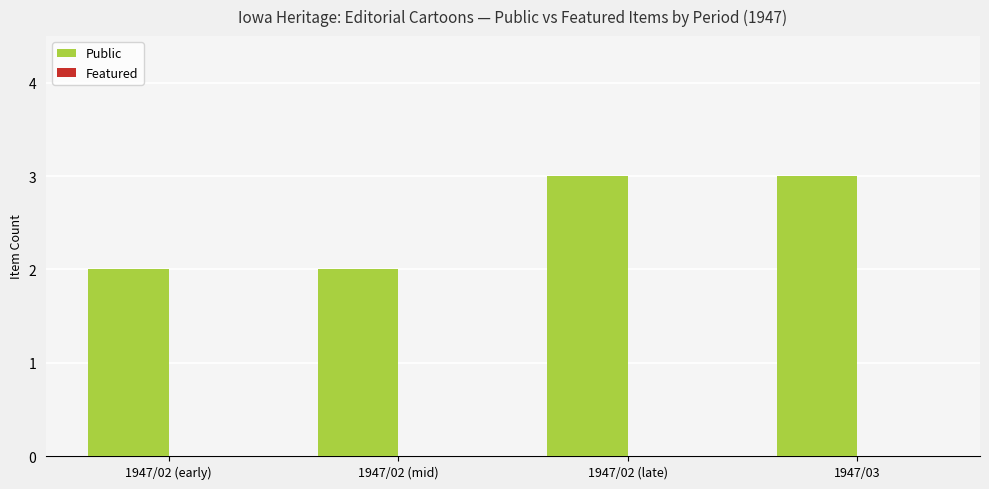

What is the maximum value shown in the chart?

3